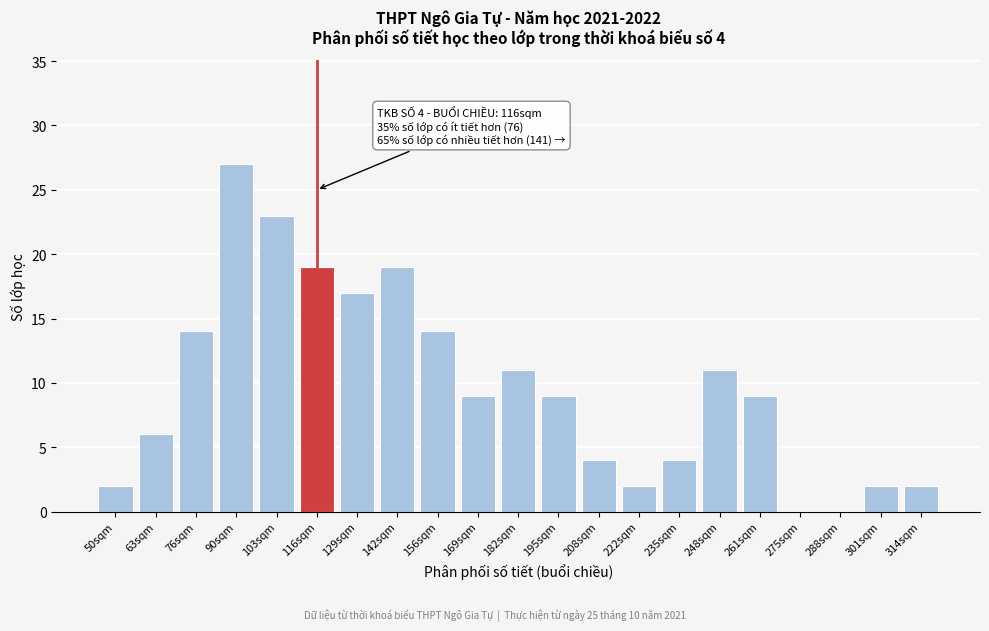

Reading right to left, list all the values displayed in this chart.

314sqm=2	301sqm=2	288sqm=0	275sqm=0	261sqm=9	248sqm=11	235sqm=4	222sqm=2	208sqm=4	195sqm=9	182sqm=11	169sqm=9	156sqm=14	142sqm=19	129sqm=17	116sqm=19	103sqm=23	90sqm=27	76sqm=14	63sqm=6	50sqm=2